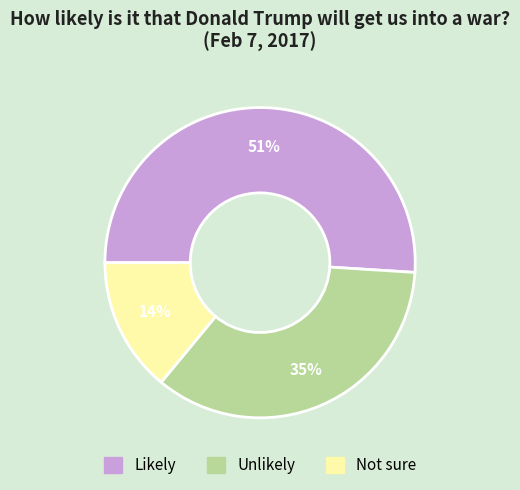

How many slices are in this pie chart?

3